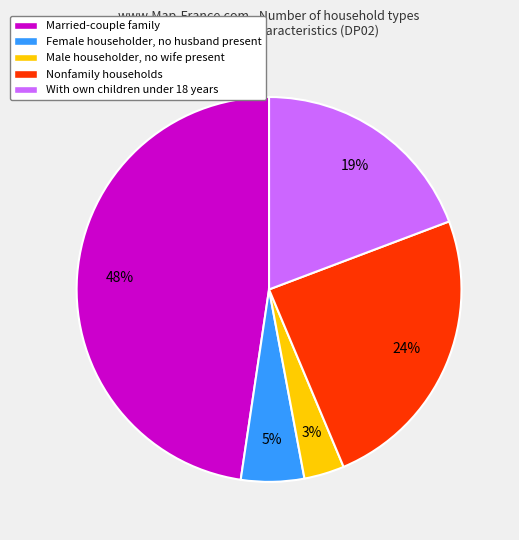

True or false: Female householder, no husband present accounts for 16% of the total.

False